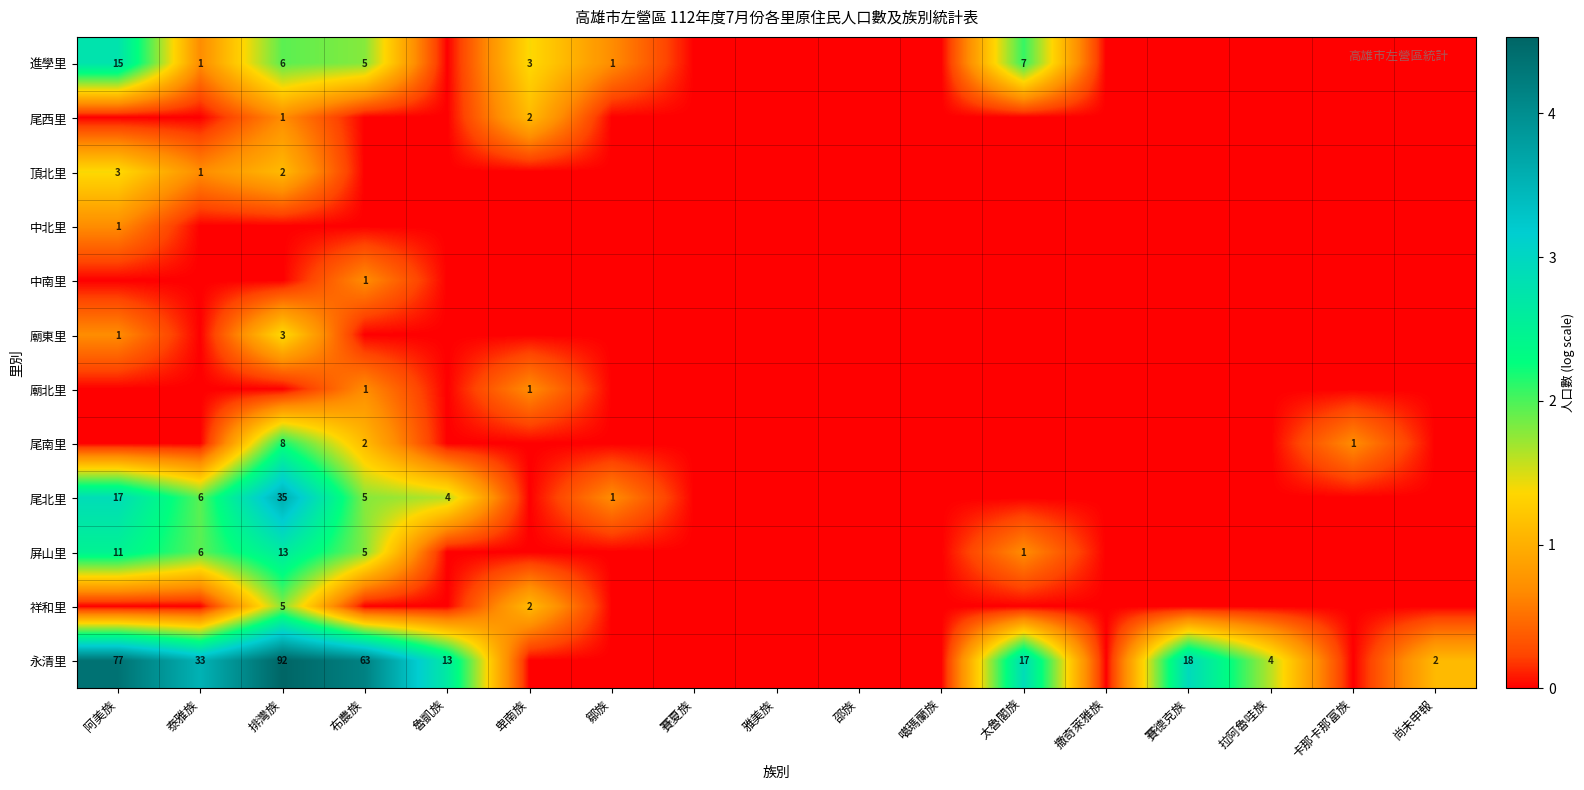

The value of 尾西里 at 排灣族 is 0. True or false?

False